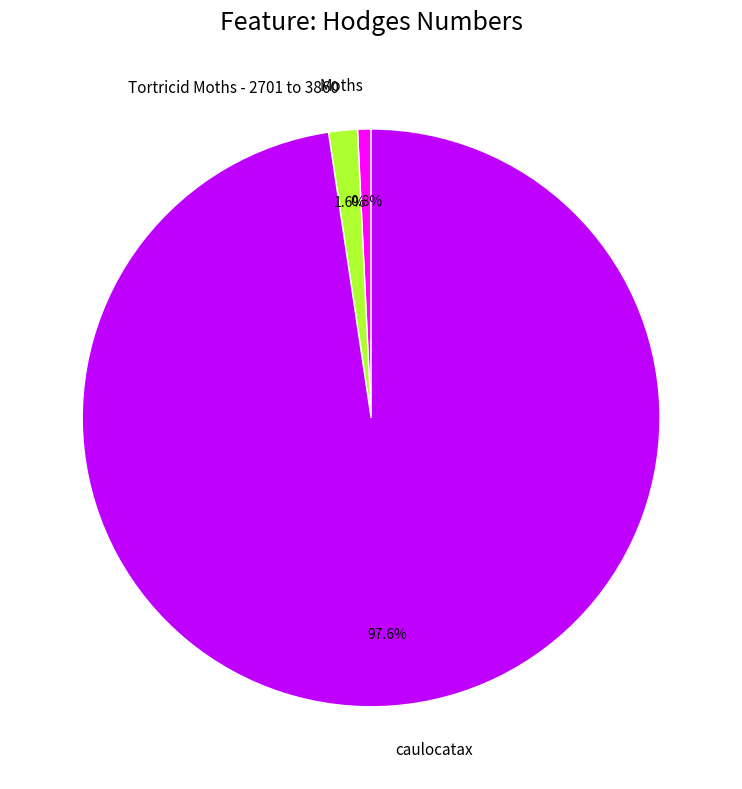

Do Moths and caulocatax together represent more than half of the pie?

Yes